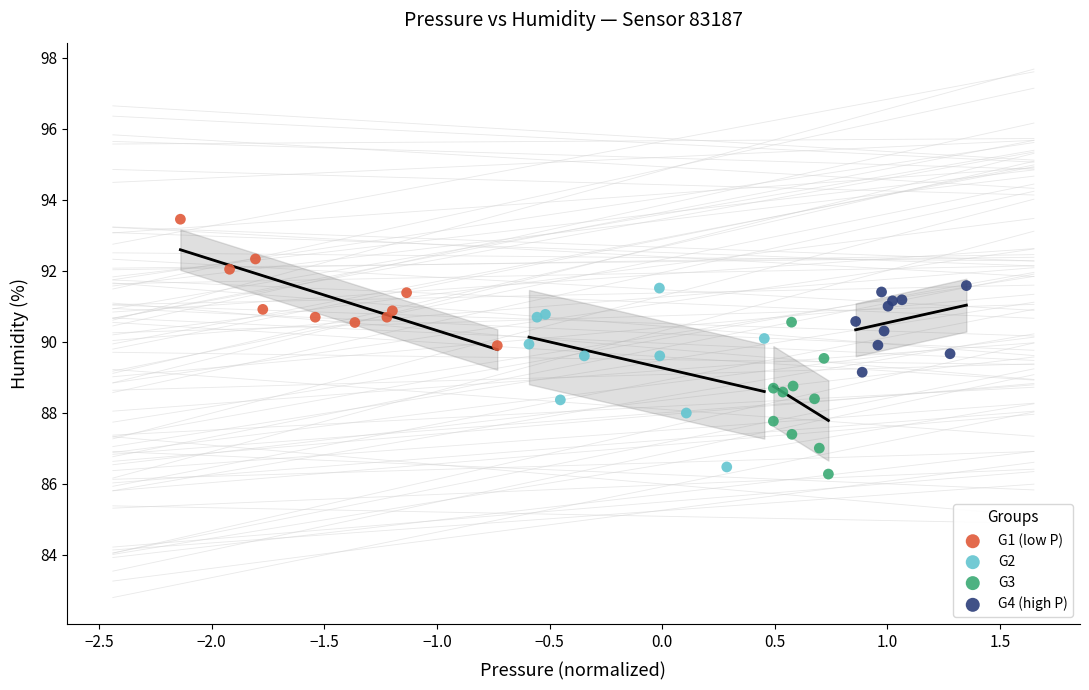

Which series contains the highest Y value?

G1 (low P)